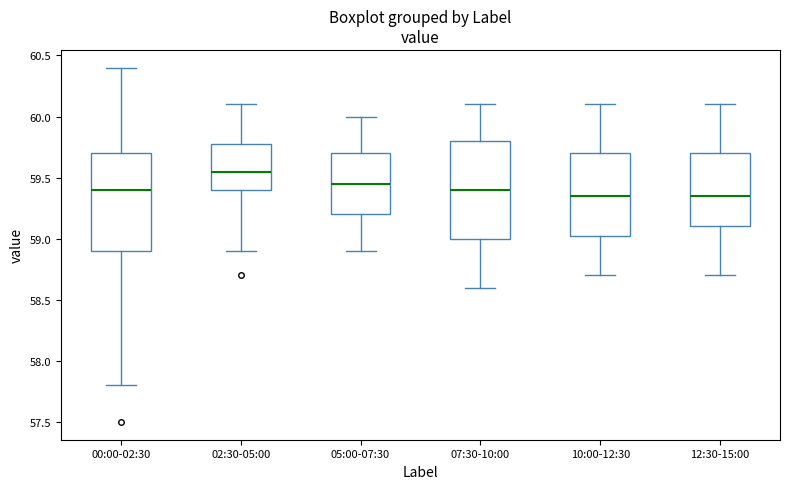

Reading left to right, read every box against the y-axis: the position of its median line, the range the box covers, and the ends of its whiskers. The values are not printed on the chart, so give them approximately, as read against the axis.

00:00-02:30: median 59.40, box 58.90 to 59.70, whiskers 57.80 to 60.40
02:30-05:00: median 59.55, box 59.40 to 59.80, whiskers 58.90 to 60.10
05:00-07:30: median 59.45, box 59.20 to 59.70, whiskers 58.90 to 60.00
07:30-10:00: median 59.40, box 59.00 to 59.80, whiskers 58.60 to 60.10
10:00-12:30: median 59.35, box 59.05 to 59.70, whiskers 58.70 to 60.10
12:30-15:00: median 59.35, box 59.10 to 59.70, whiskers 58.70 to 60.10